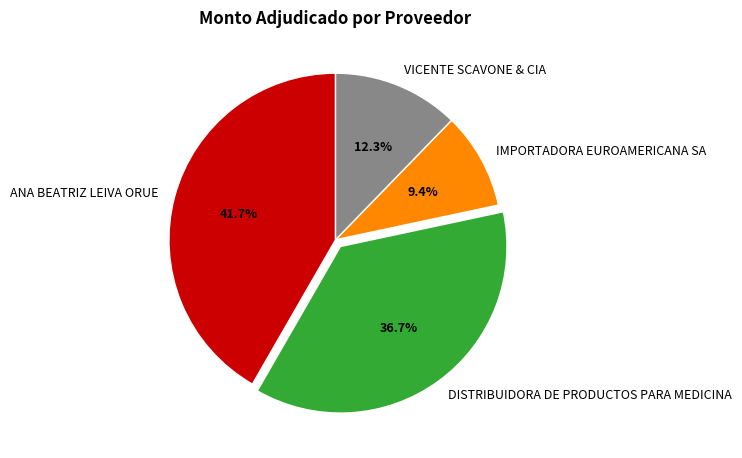

Rank the categories by value from lowest to highest.

IMPORTADORA EUROAMERICANA SA, VICENTE SCAVONE & CIA, DISTRIBUIDORA DE PRODUCTOS PARA MEDICINA, ANA BEATRIZ LEIVA ORUE